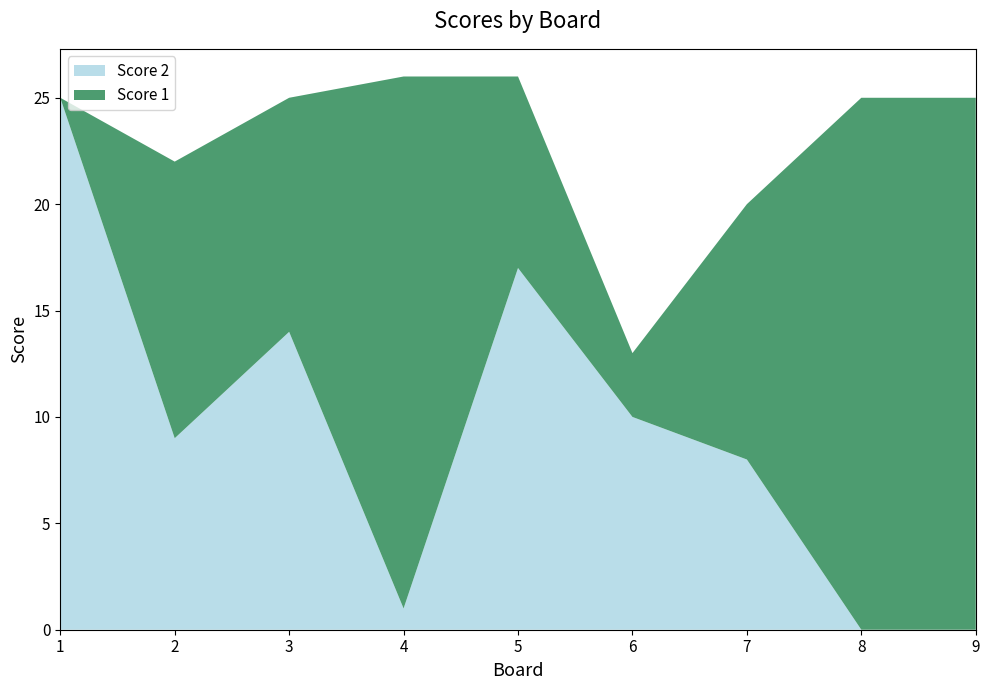

Reading left to right, transcribe all the data shown in this chart.

Score 2: 25	9	14	1	17	10	8	0	0
Score 1: 0	13	11	25	9	3	12	25	25